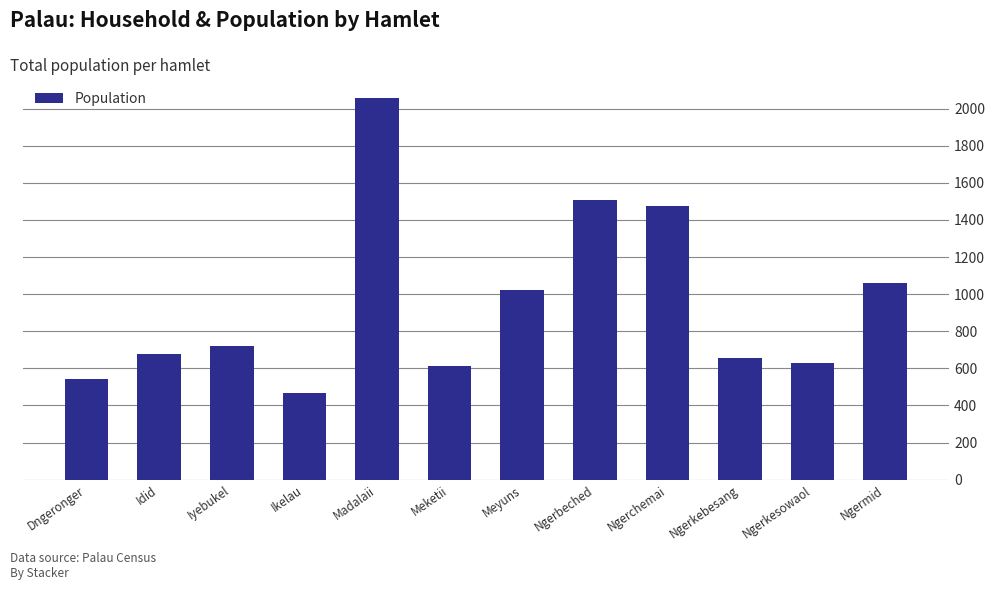

What is the label of the 9th bar from the left?

Ngerchemai